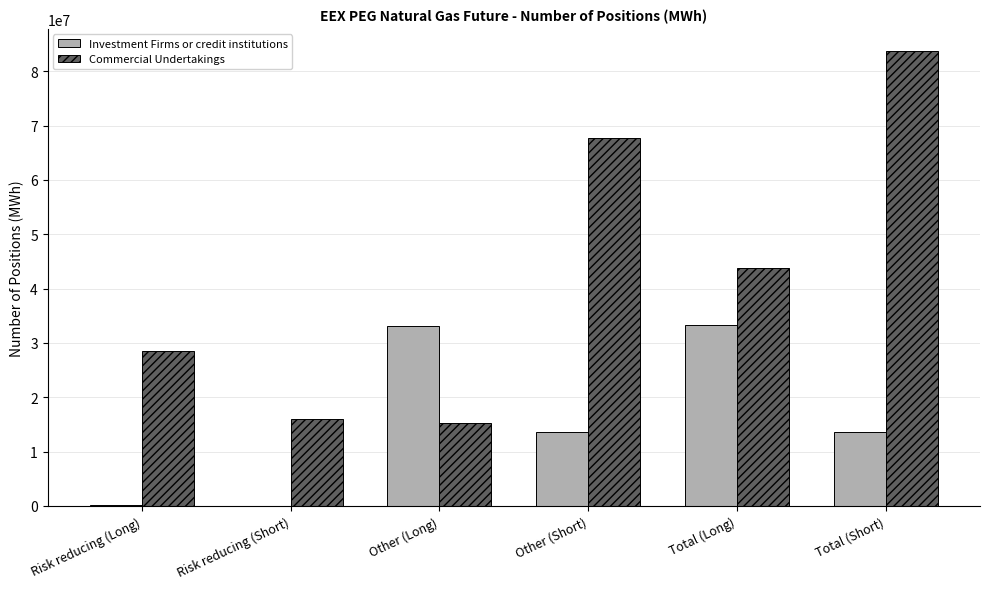

Which label corresponds to the largest value in the chart?

Total (Short)